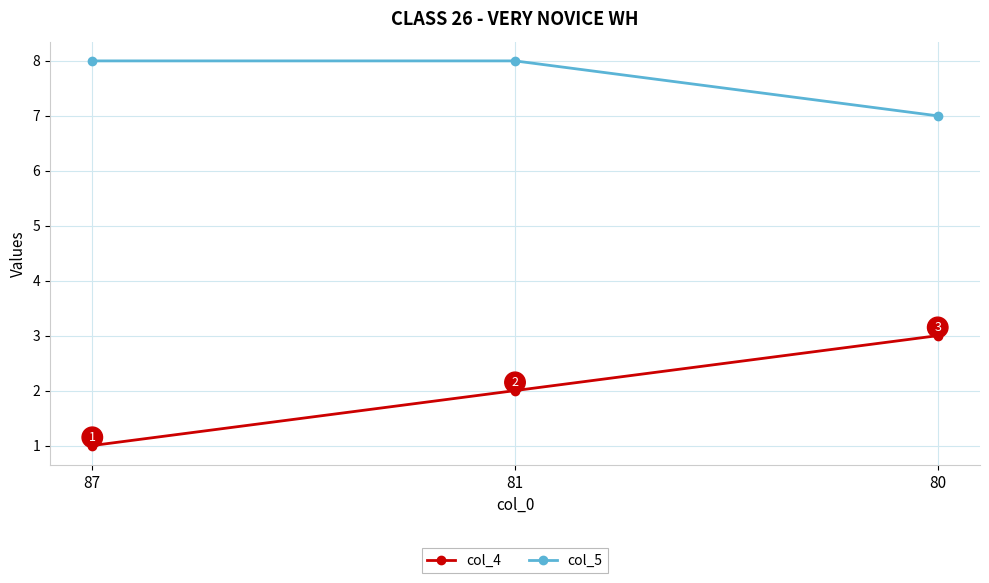

How many lines are shown in the chart?

2